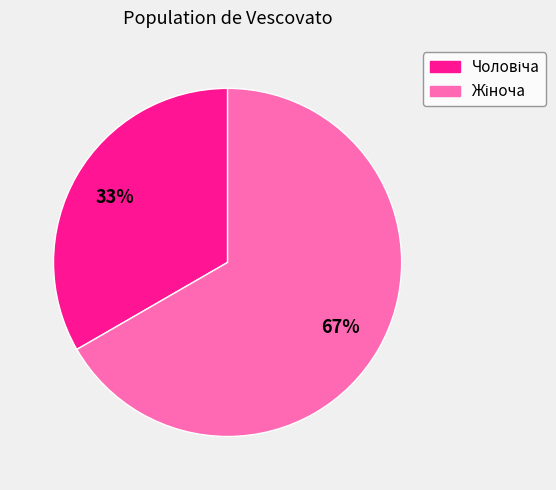

Is there any slice that represents more than half of the pie?

Yes